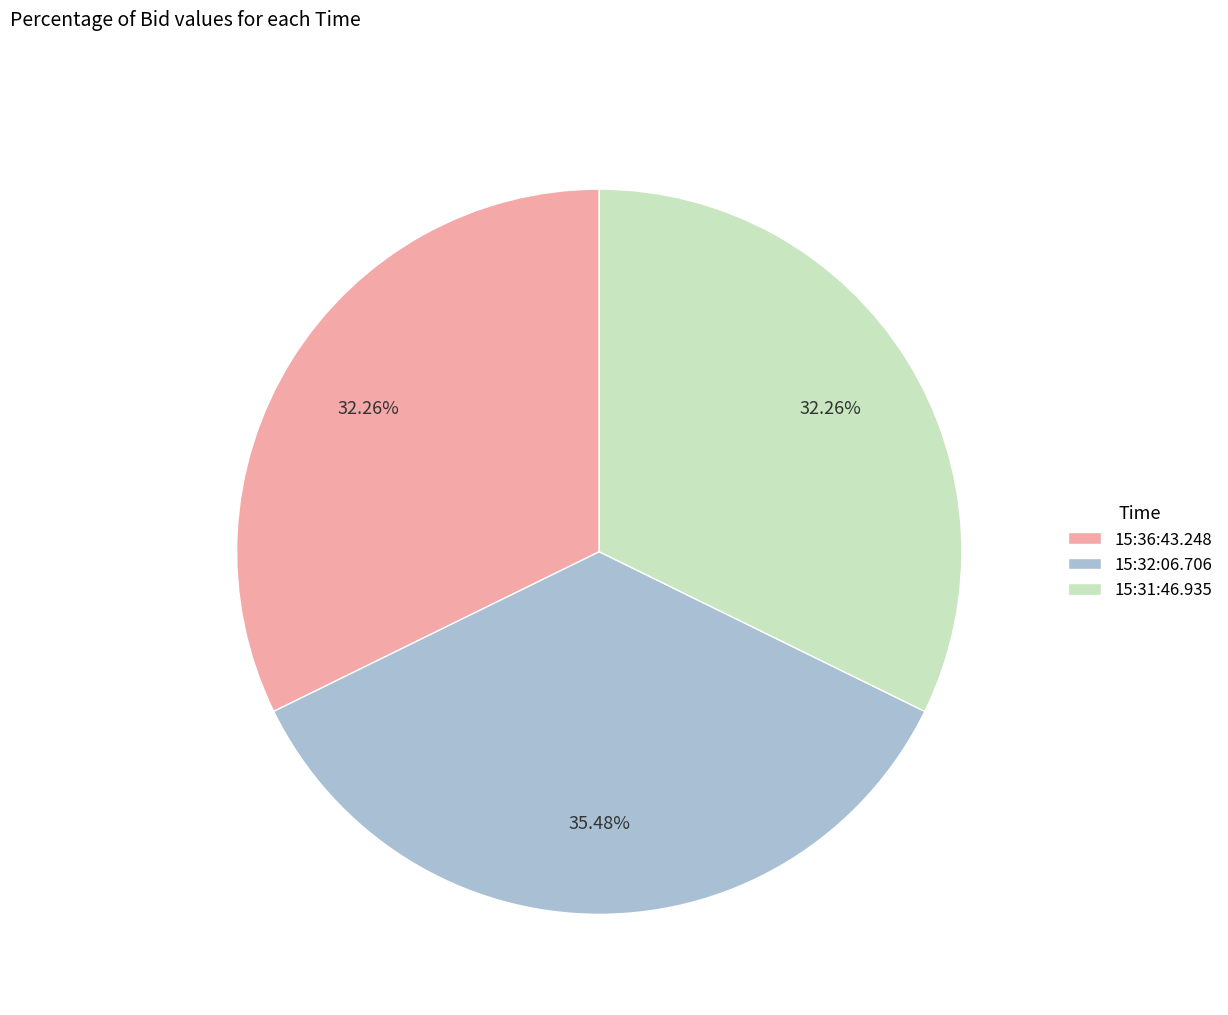

What is the total percentage of 15:31:46.935 and 15:32:06.706?

67.7%